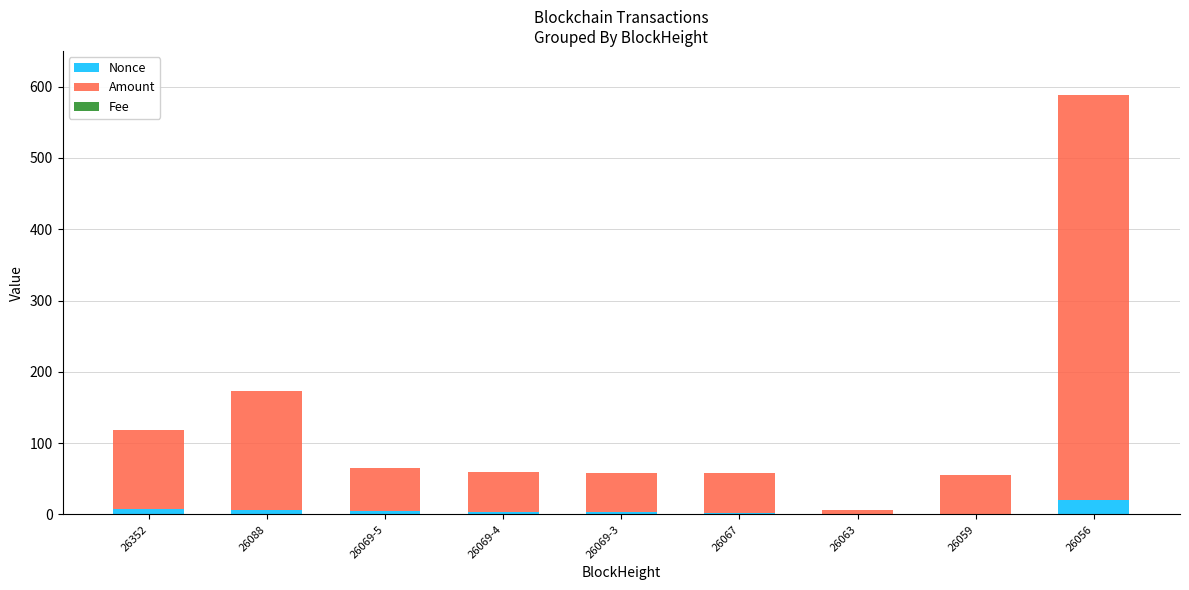

At which category is the sum across all series the highest?

26056